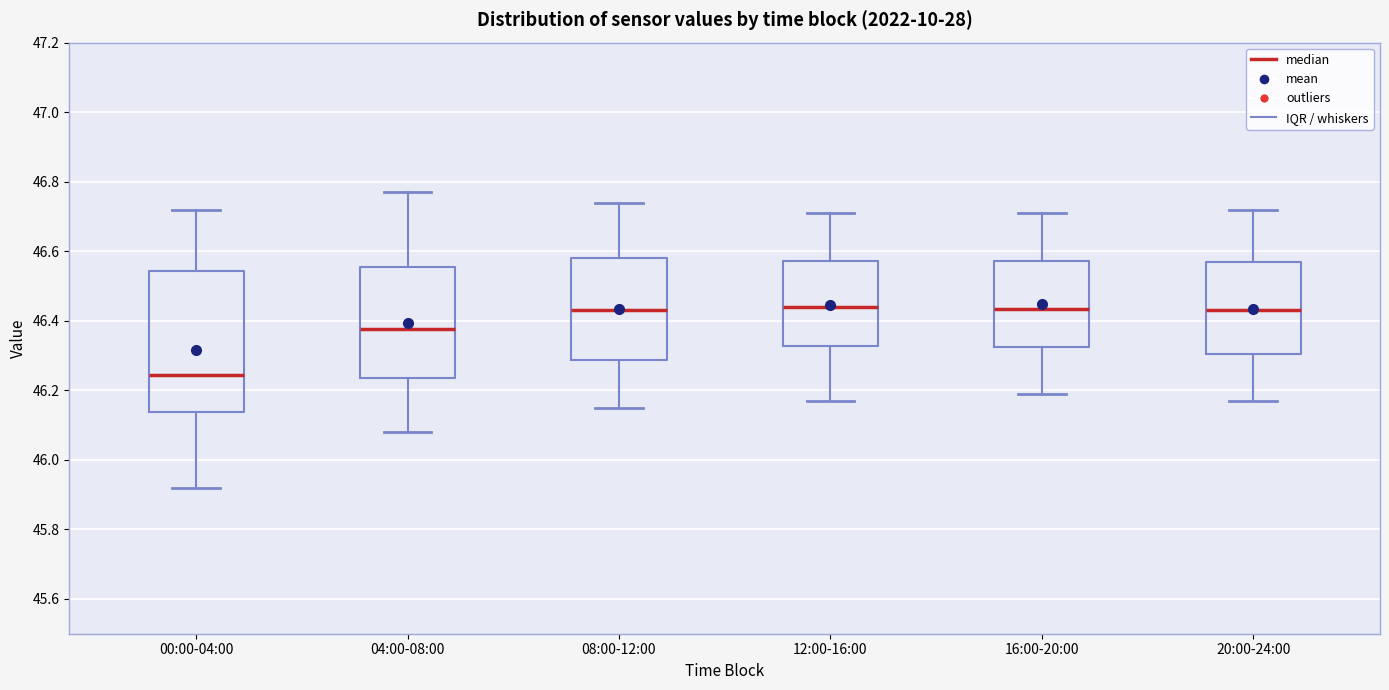

Where is the lower edge of the box for 16:00-20:00 on the y-axis? The values are not printed on the chart, so give them approximately, as read against the axis.

46.32